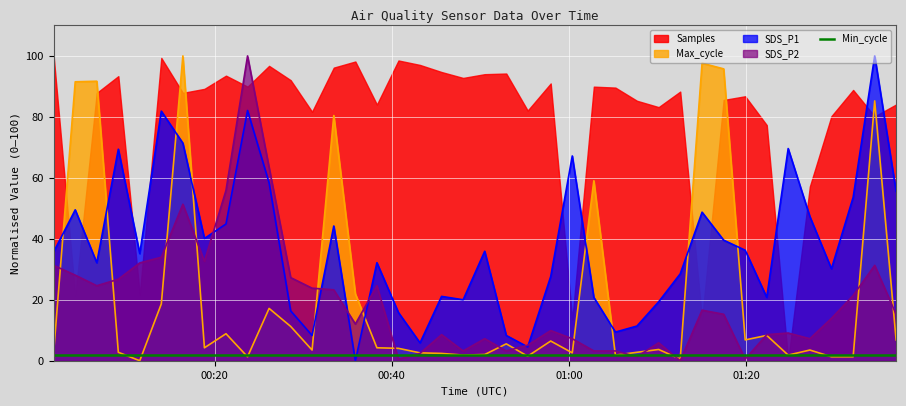

Which series ends up on top after the final intersection of SDS_P1 and Min_cycle?

SDS_P1